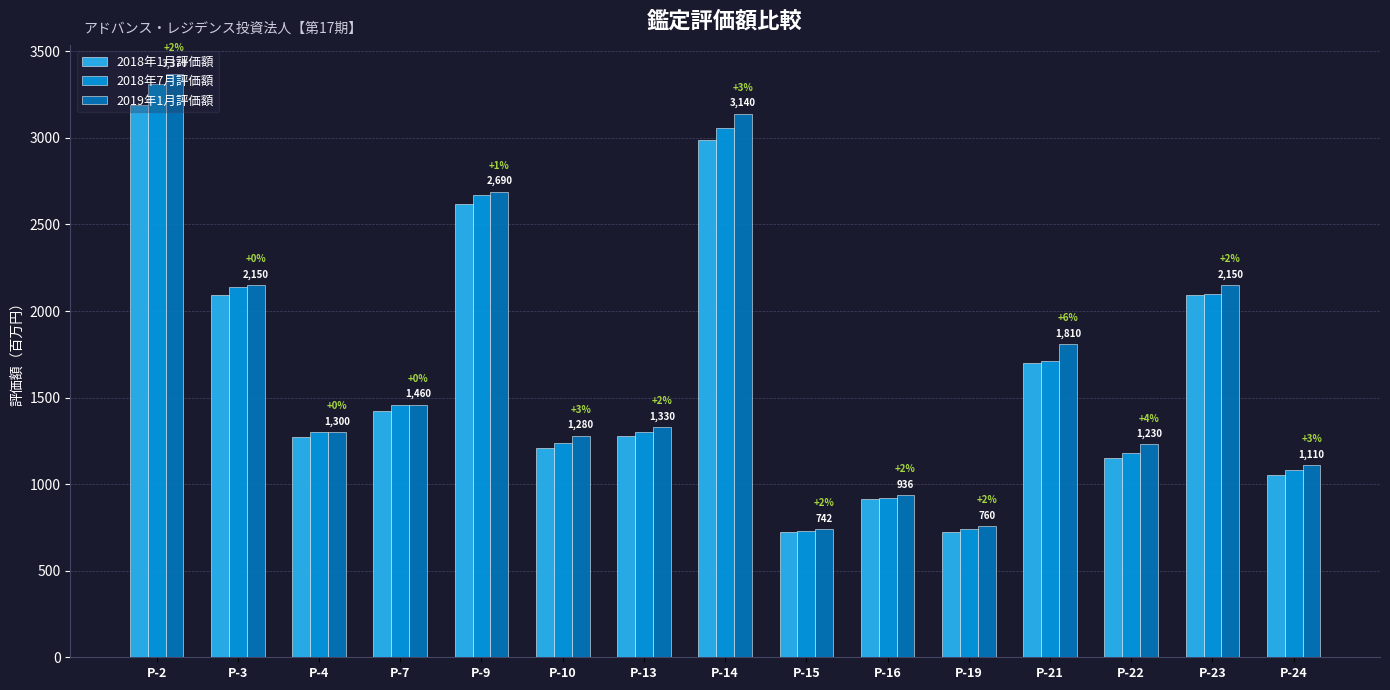

How many categories are shown in the chart?

15